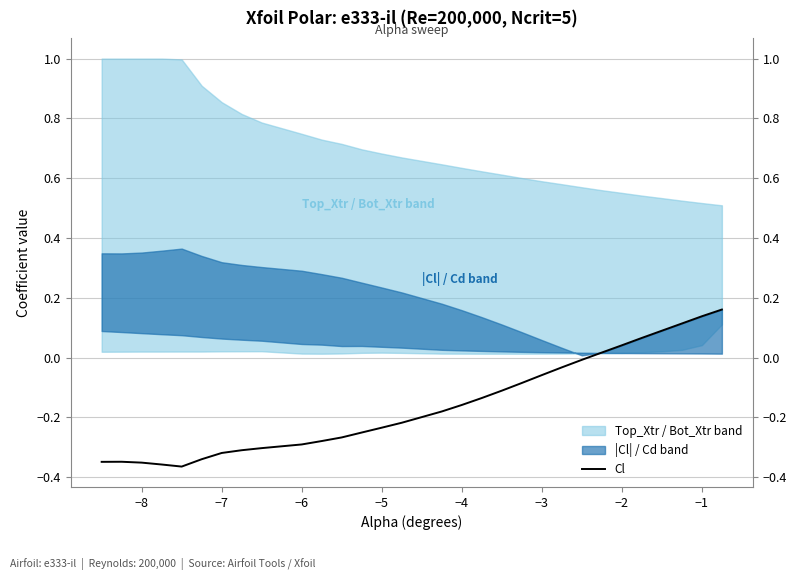

How many positive values are there?

7